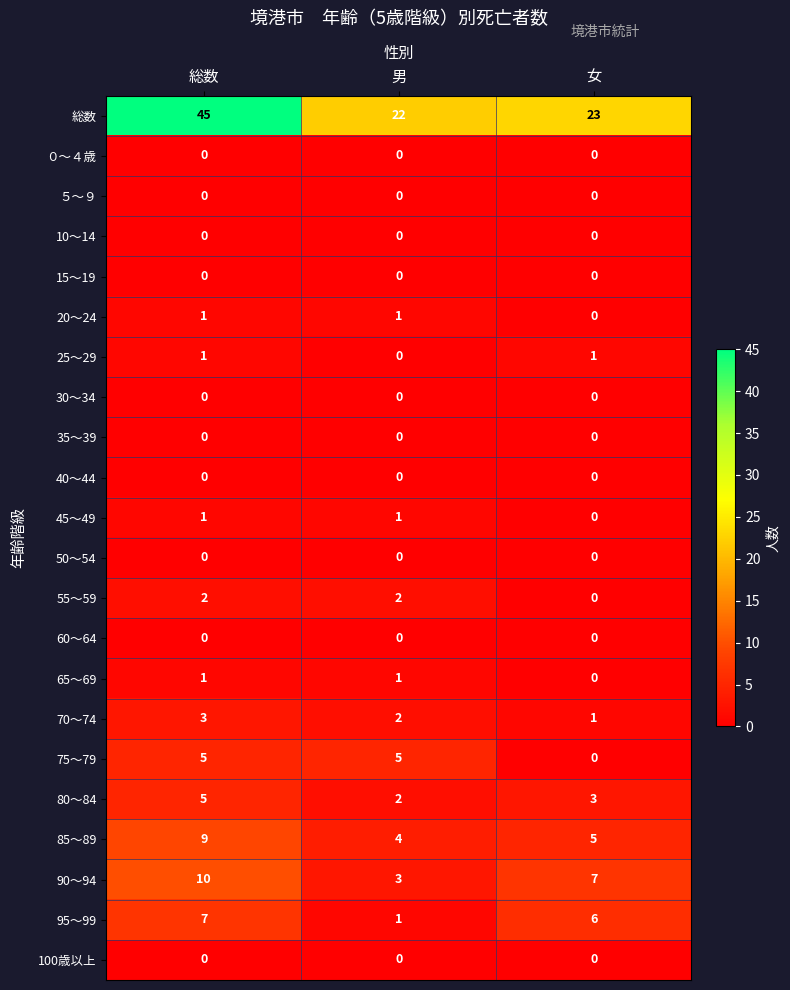

How many 25～29 values are between 0 and 1?

3